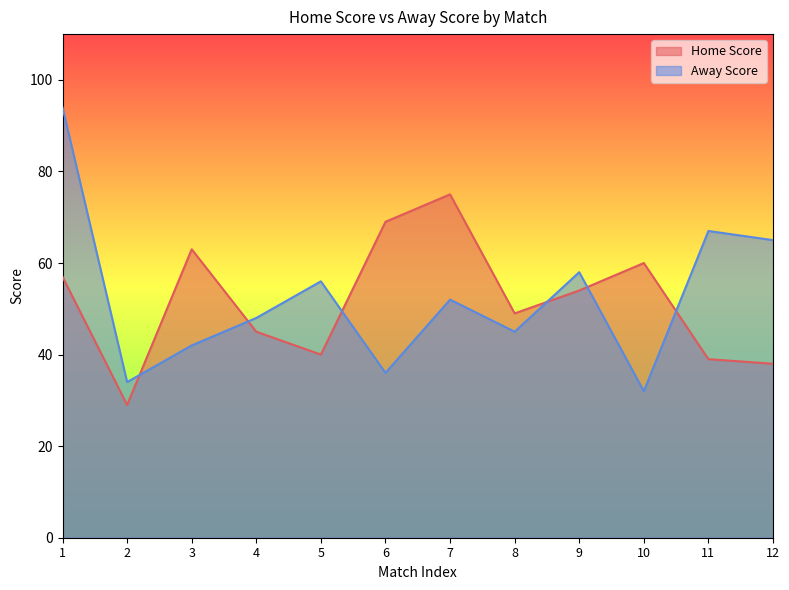

At which category is the sum across all series the highest?

1